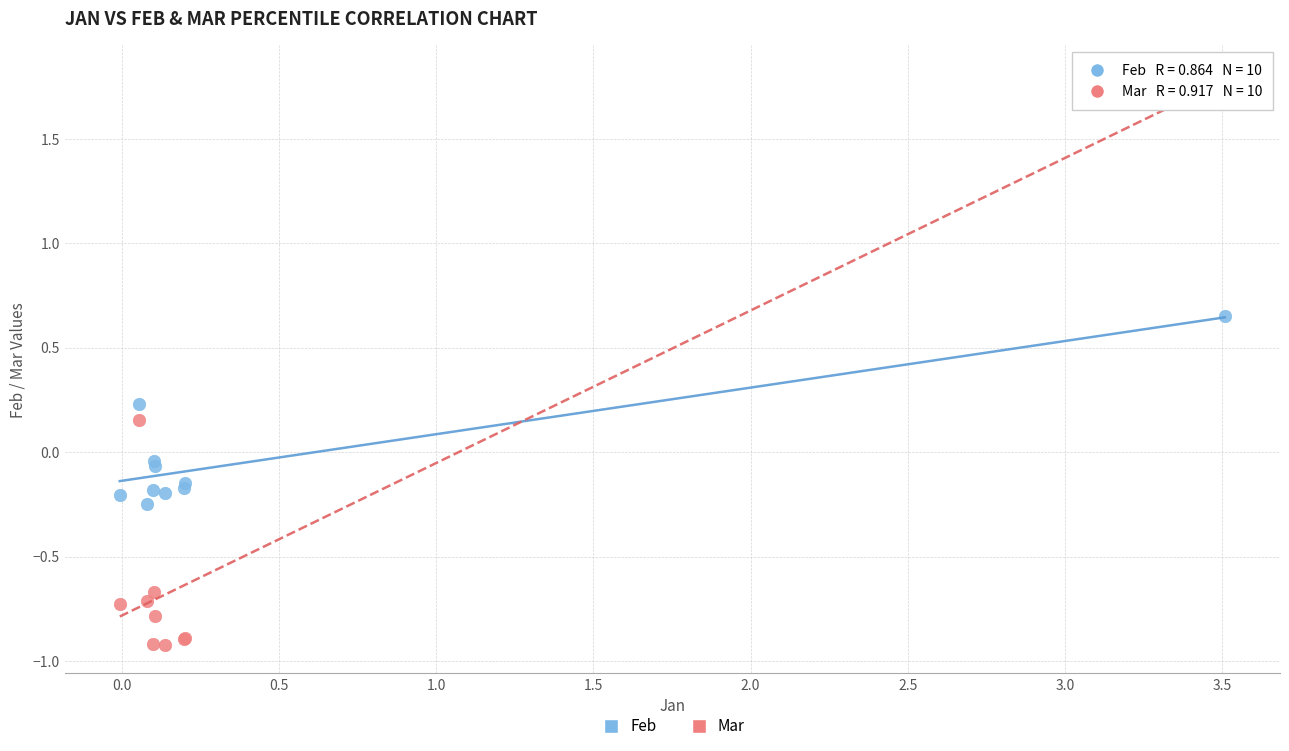

Which series has the widest spread of Y values?

Mar